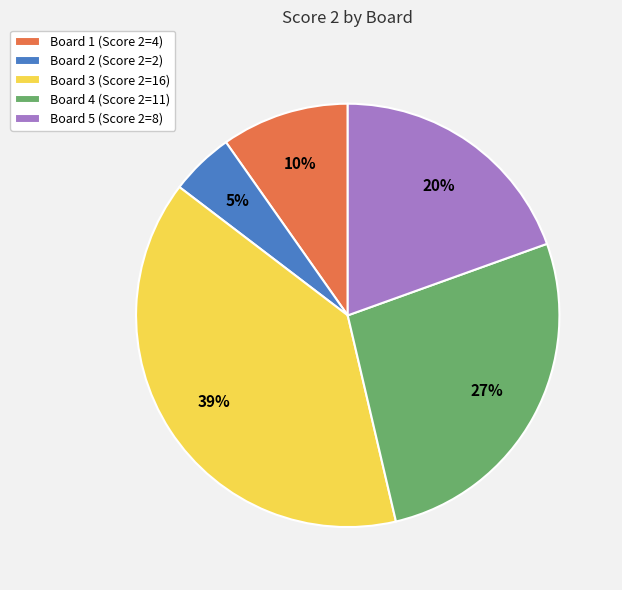

Which has a higher value, Board 2 or Board 3?

Board 3